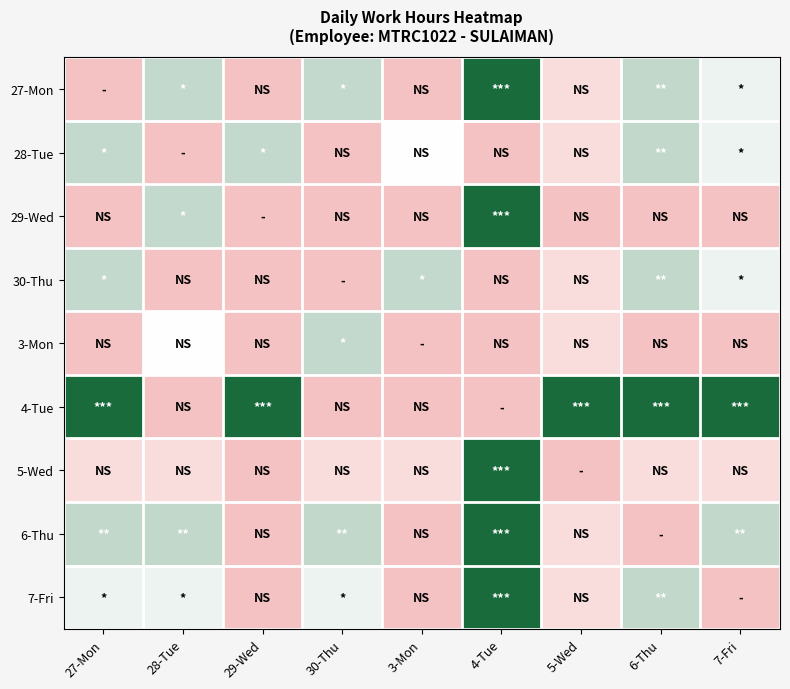

At which category does the chart reach its peak across all series?

4-Tue